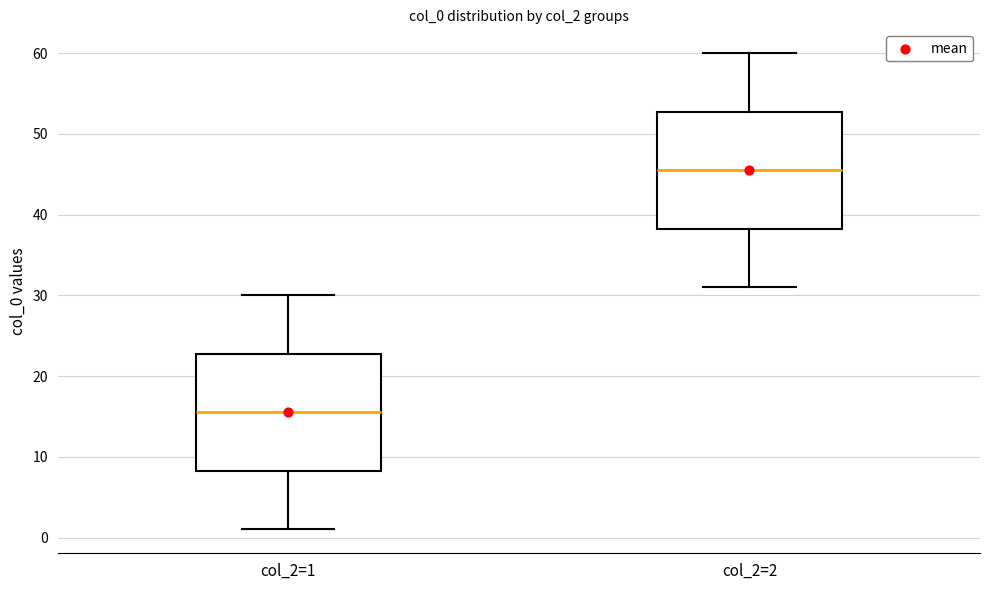

Reading left to right, transcribe this box plot: for each box, give where its median line is, the range the box spans, and where its two whiskers end, as read against the y-axis. The values are not printed on the chart, so give them approximately, as read against the axis.

col_2=1: median 16, box 8 to 23, whiskers 1 to 30
col_2=2: median 46, box 38 to 53, whiskers 31 to 60